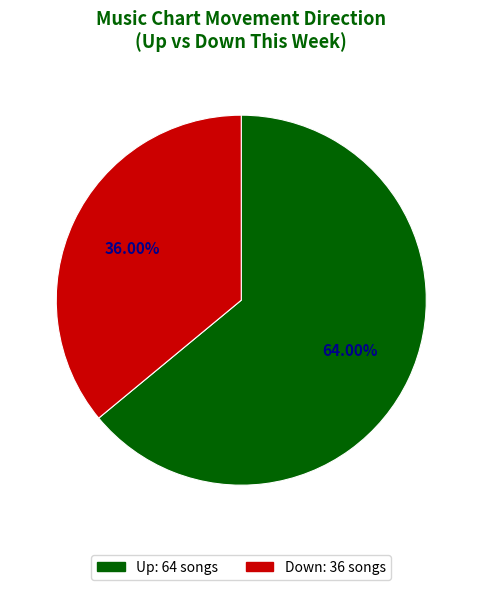

Is there a majority slice in this chart?

Yes